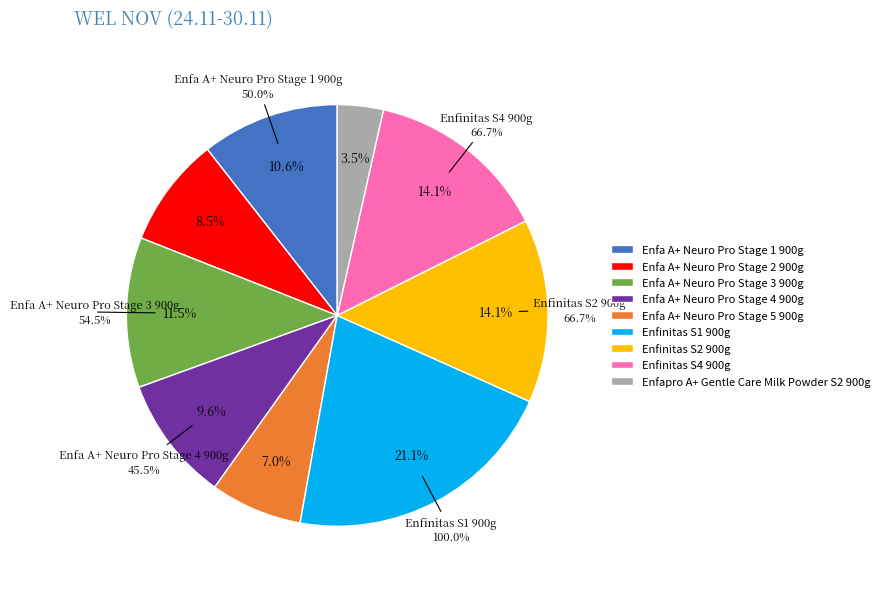

To the nearest percent, what is the combined percentage of Enfinitas S4 900g and Enfa A+ Neuro Pro Stage 4 900g?

24%